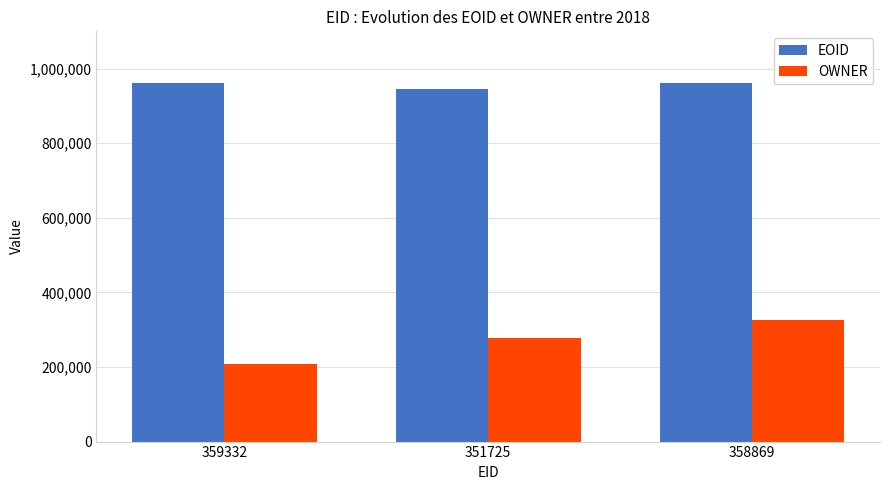

Between 359332 and 358869, which series saw the biggest shift?

OWNER